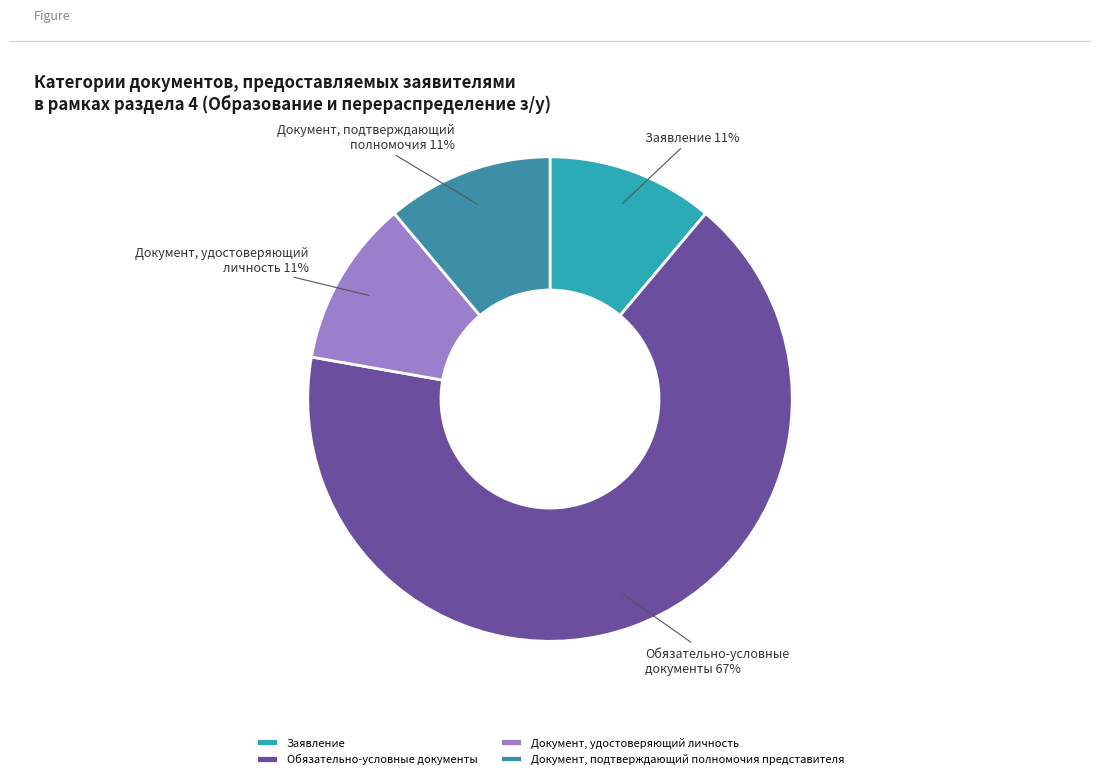

Count the number of slices in the pie.

4